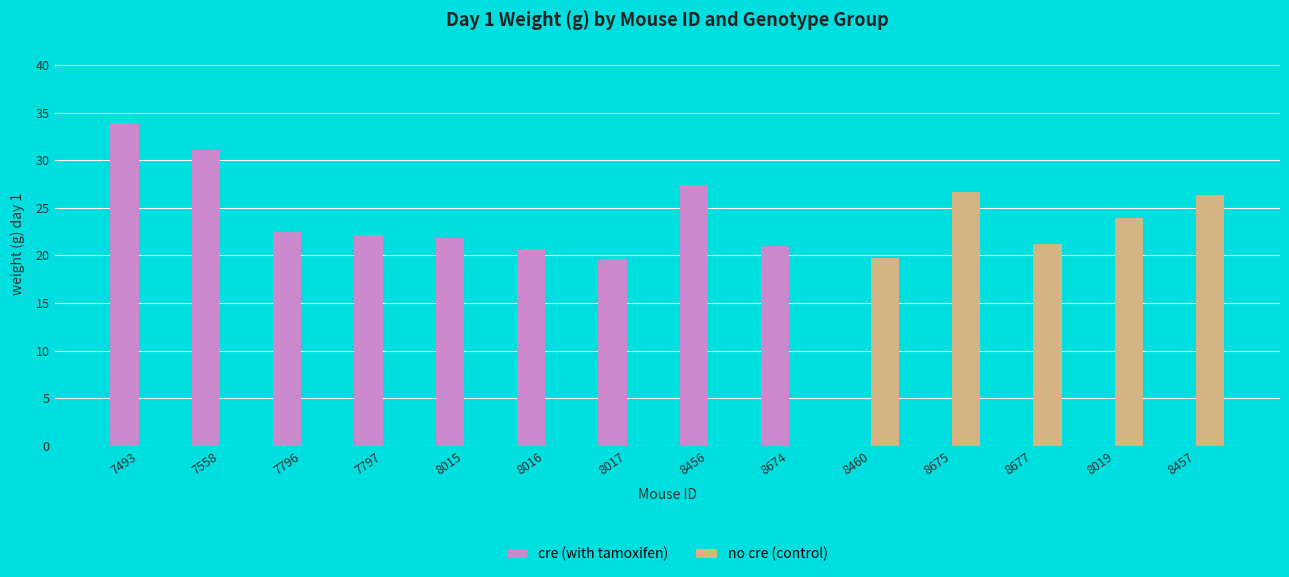

What is the maximum value shown in the chart?

33.9